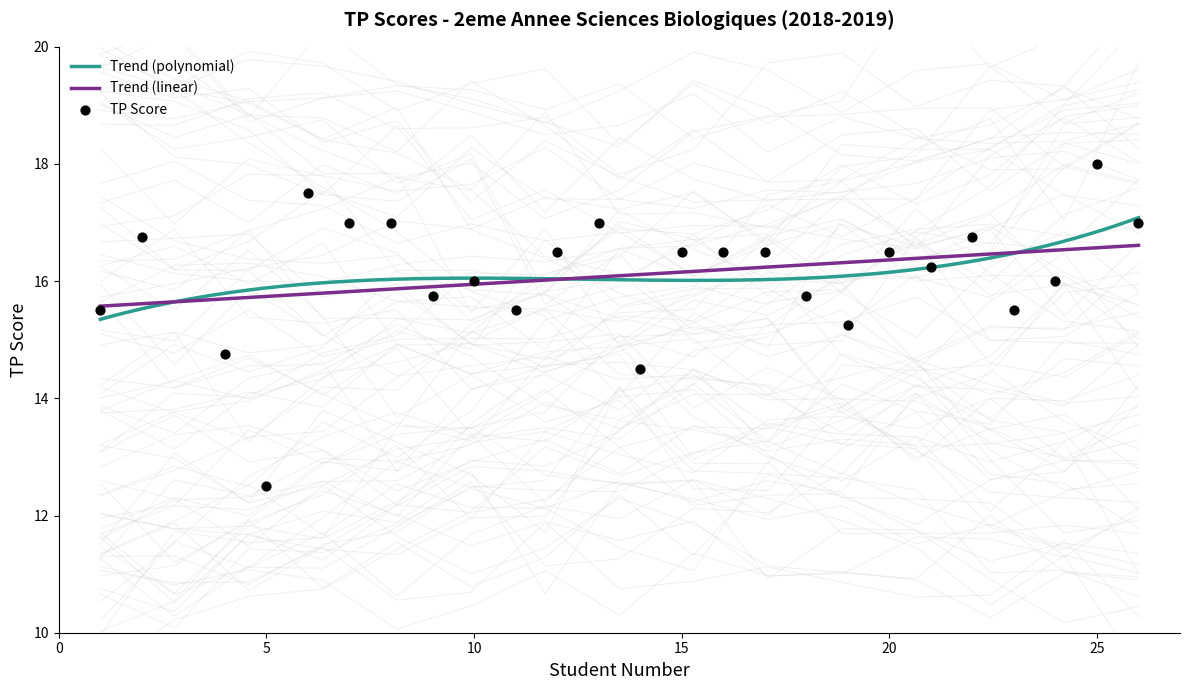

Which has a higher value, 1 or 11?

11